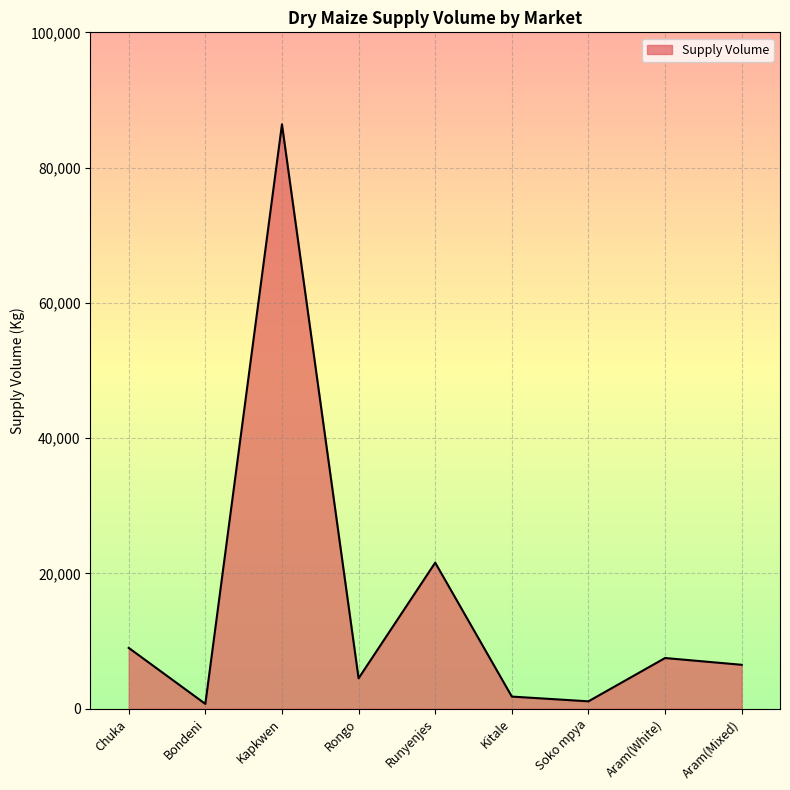

The value at Runyenjes is 15078. True or false?

False